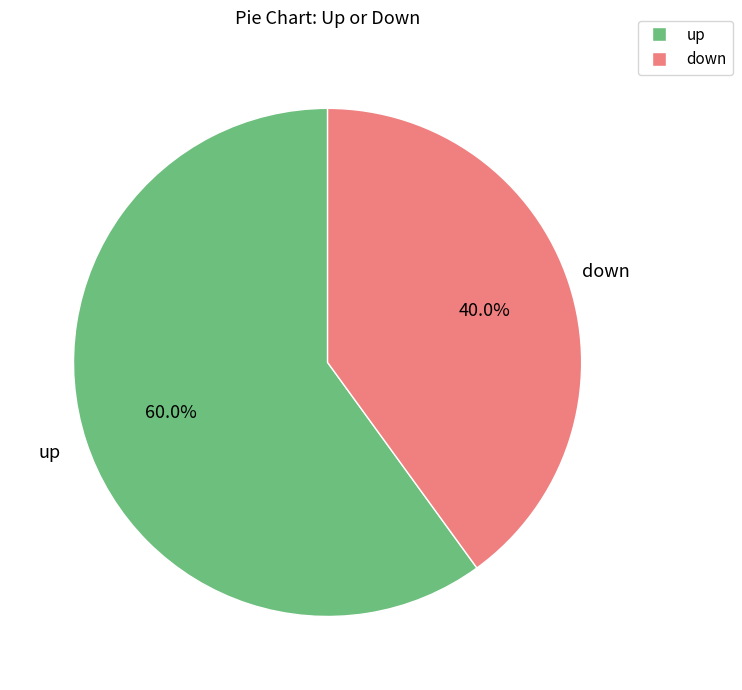

Approximately how many times larger is the value at down compared to up?

0.7